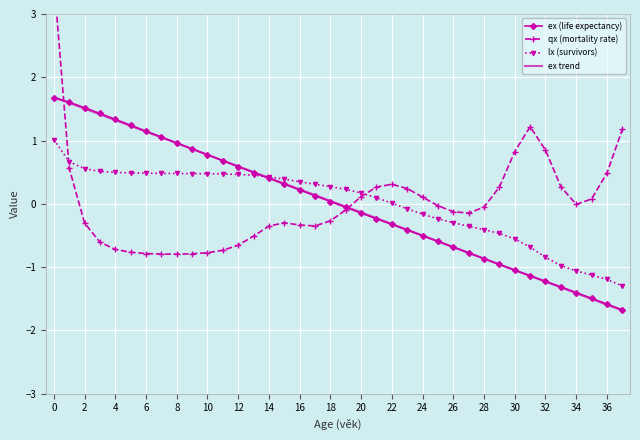

True or false: ex (life expectancy) and qx (mortality rate) cross at least once.

True